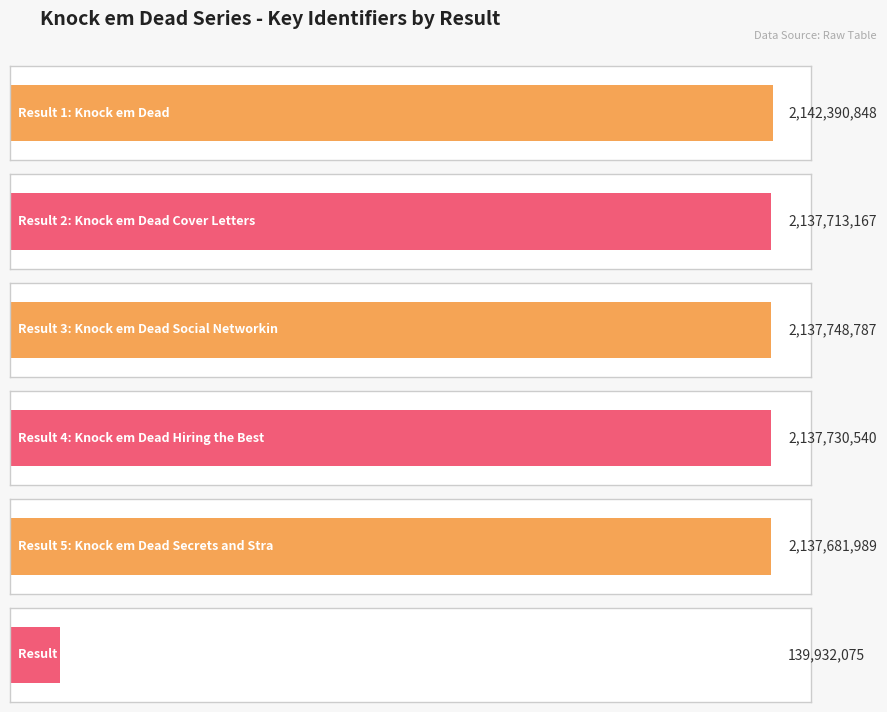

True or false: the data shows 3407703422 at 1.

False